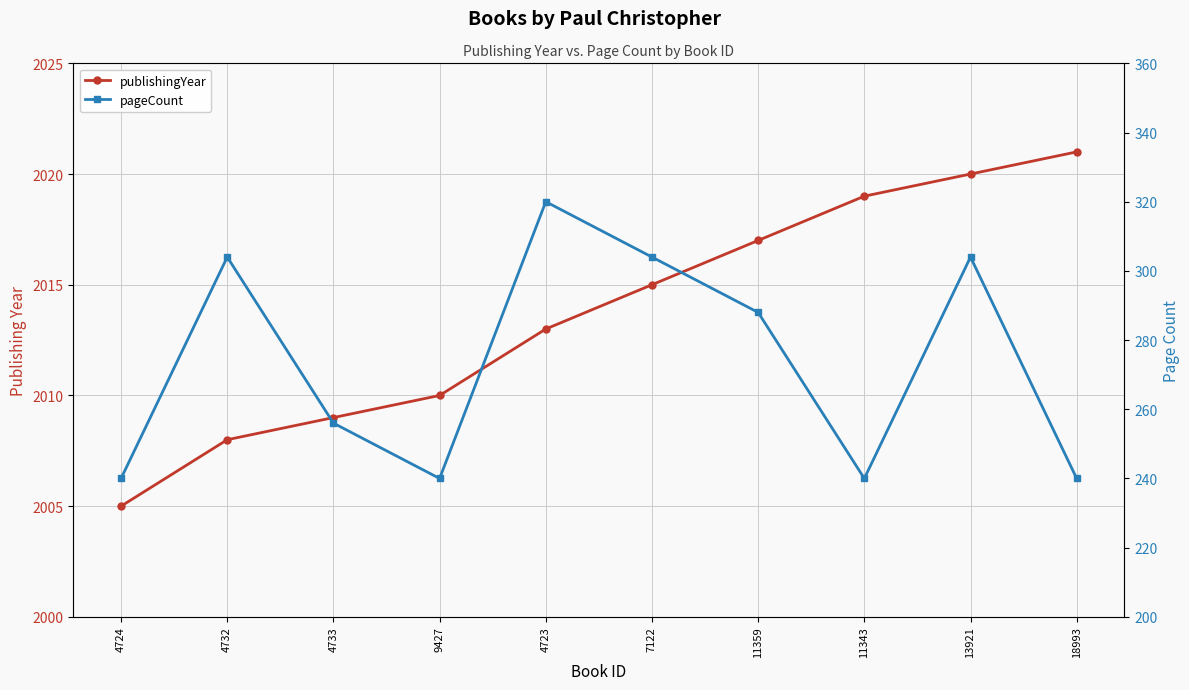

What is the spread (max minus min) of values at 18993?

1781